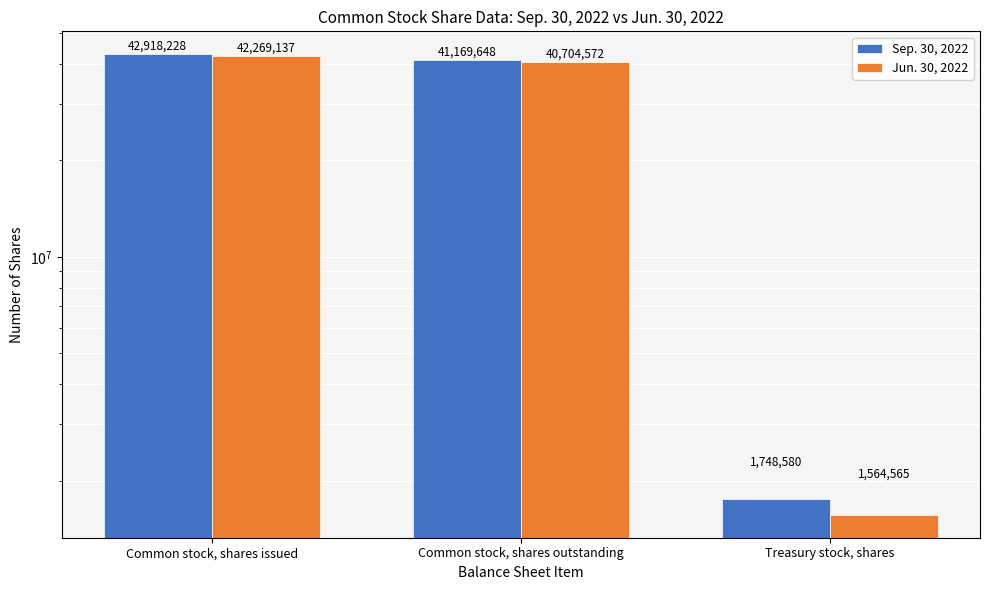

Reading left to right, what are all the values shown in this chart?

Sep. 30, 2022: Common stock, shares issued=42918228	Common stock, shares outstanding=41169648	Treasury stock, shares=1748580
Jun. 30, 2022: Common stock, shares issued=42269137	Common stock, shares outstanding=40704572	Treasury stock, shares=1564565